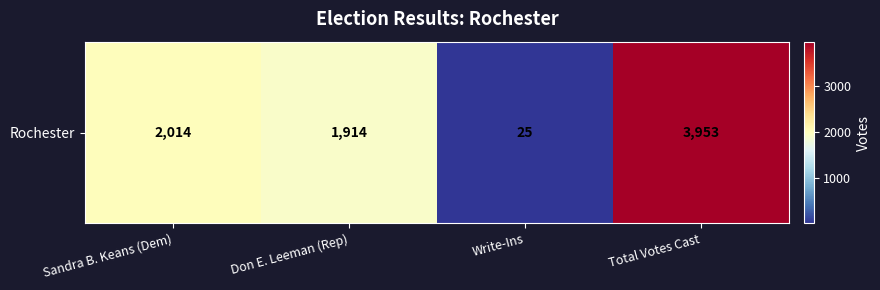

Rank the categories by value from lowest to highest.

Write-Ins, Don E. Leeman (Rep), Sandra B. Keans (Dem), Total Votes Cast